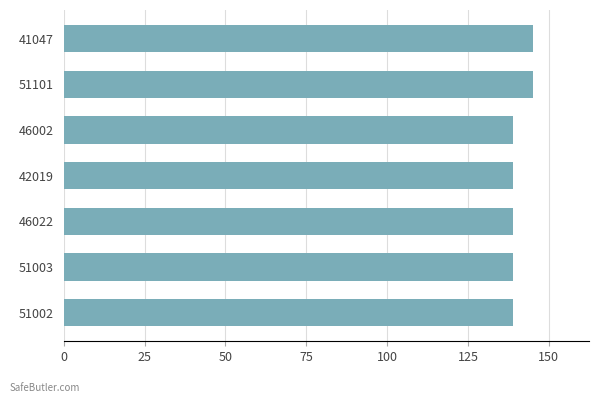

How many bars are there in total?

7